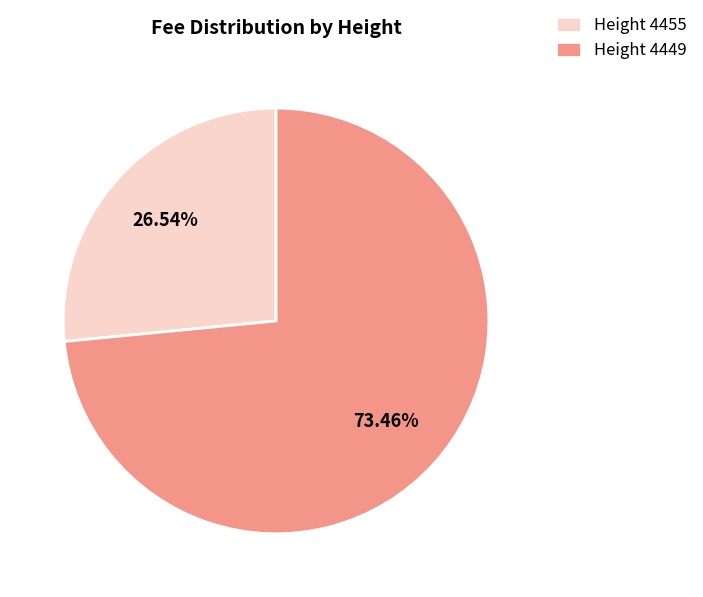

Is the sum of Height 4455 and Height 4449 greater than half?

Yes